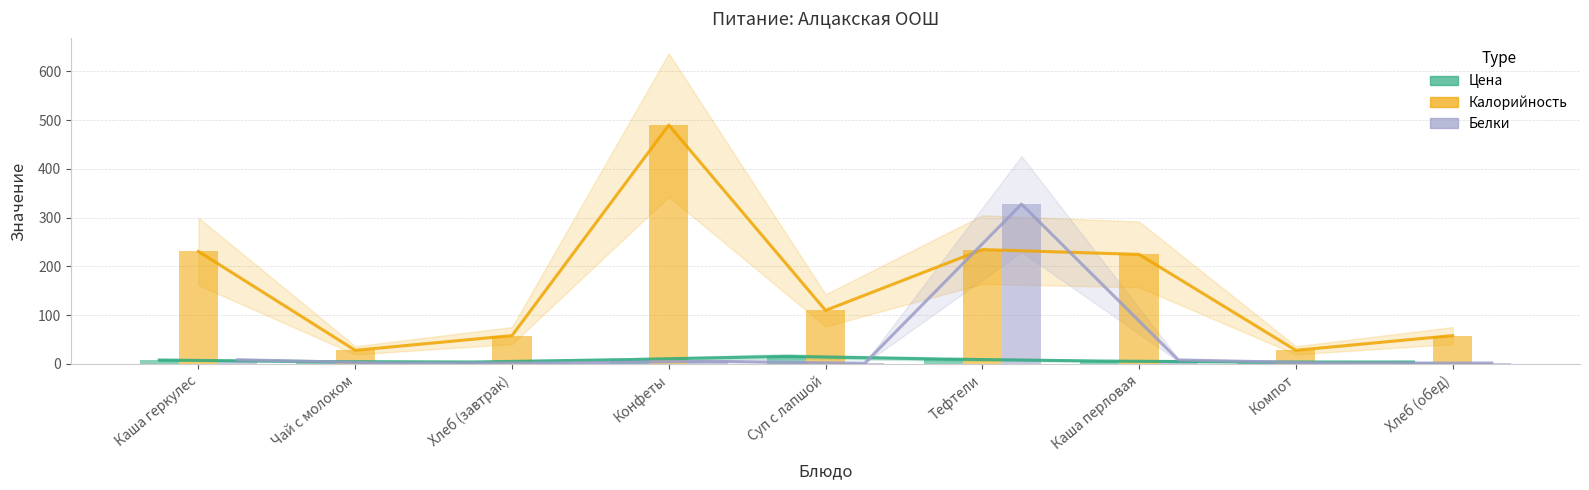

What is the smallest value displayed?

1.4